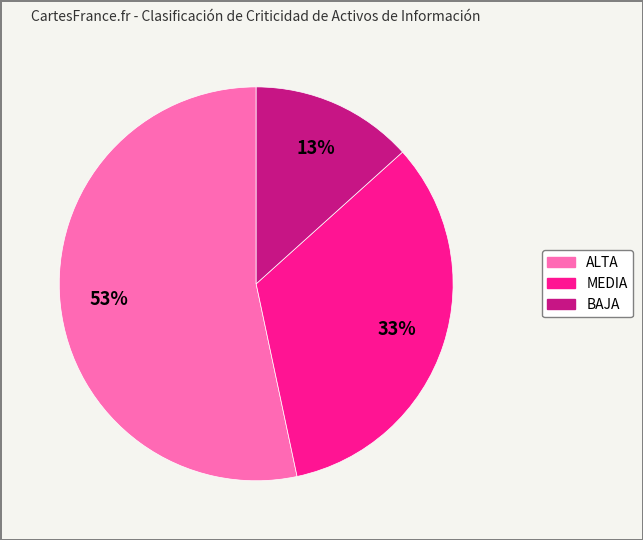

True or false: MEDIA accounts for 19% of the total.

False